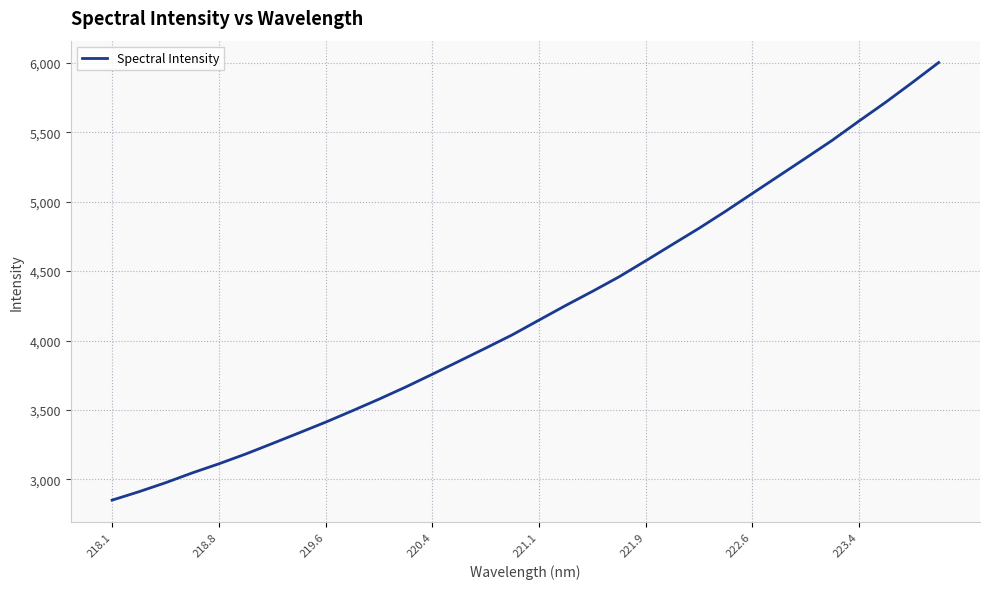

What is the greatest value displayed?

6003.5